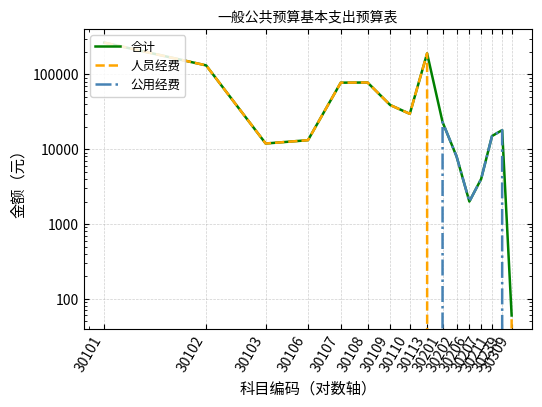

At 30107, list the series in order from largest to smallest.

合计, 人员经费, 公用经费